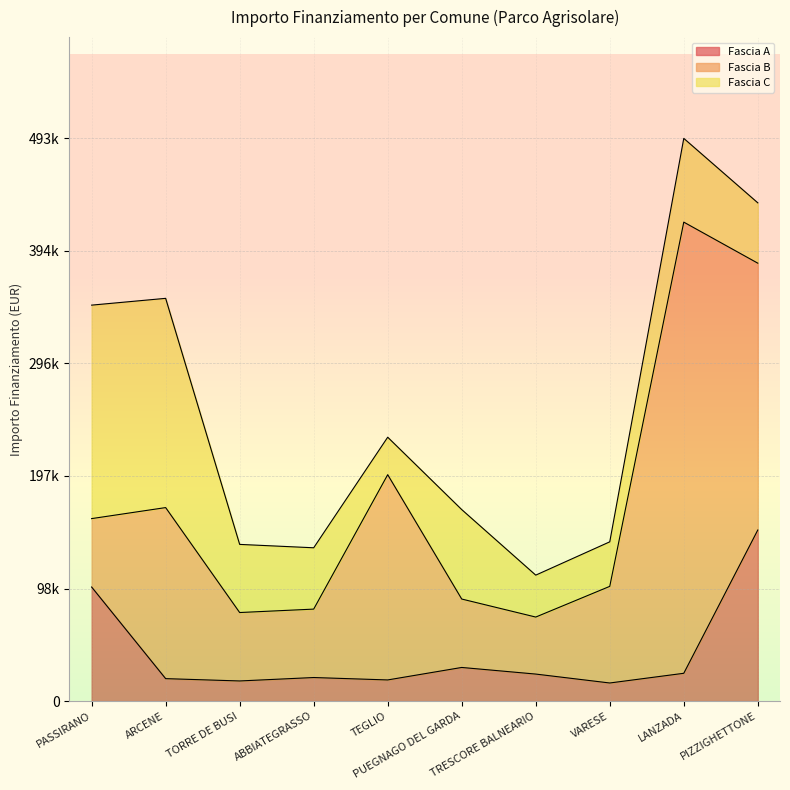

Between TORRE DE BUSI and ARCENE, which is larger?

ARCENE